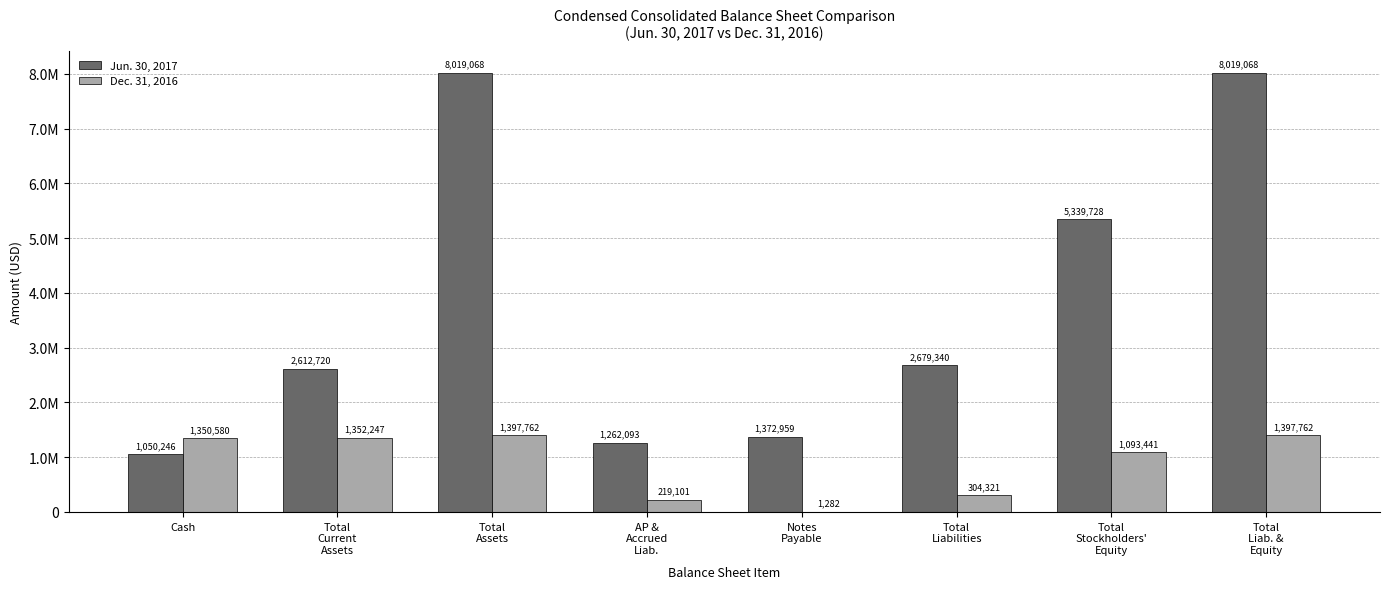

What is the difference between the highest and lowest values at Total
Liabilities?

2375019